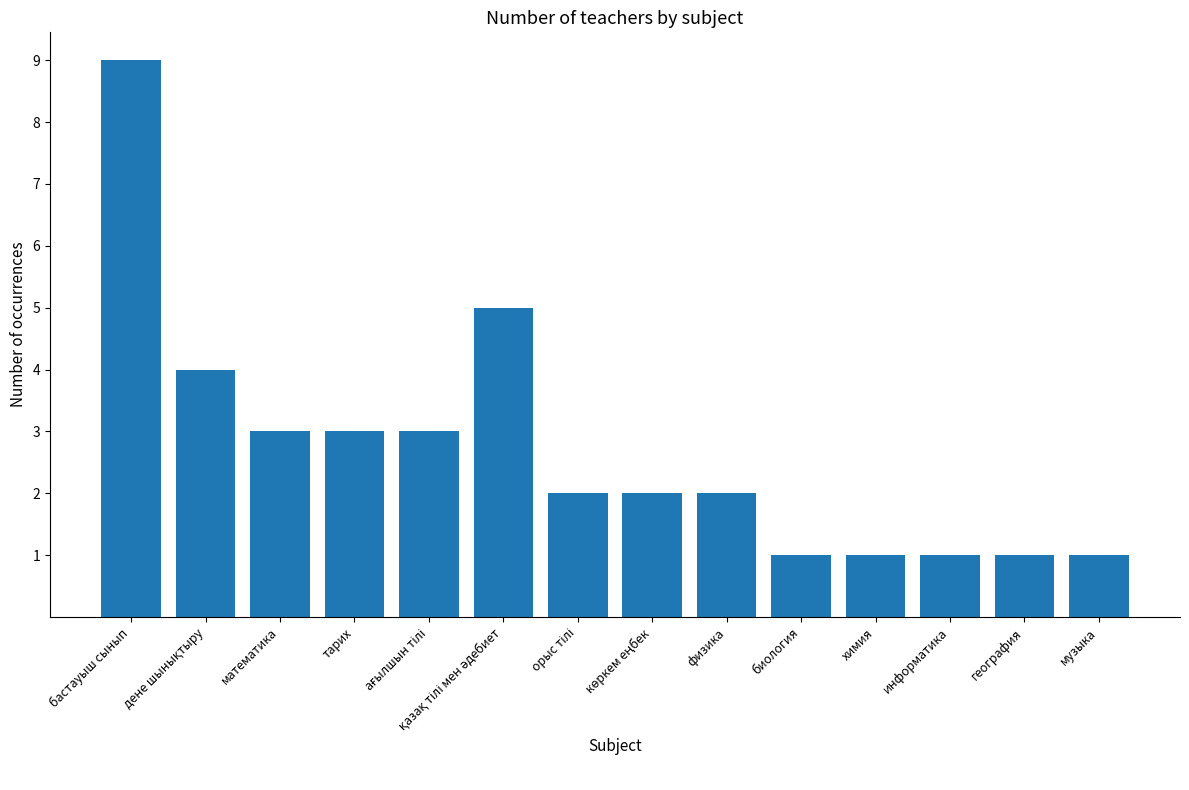

What is the label of the 11th bar from the left?

химия